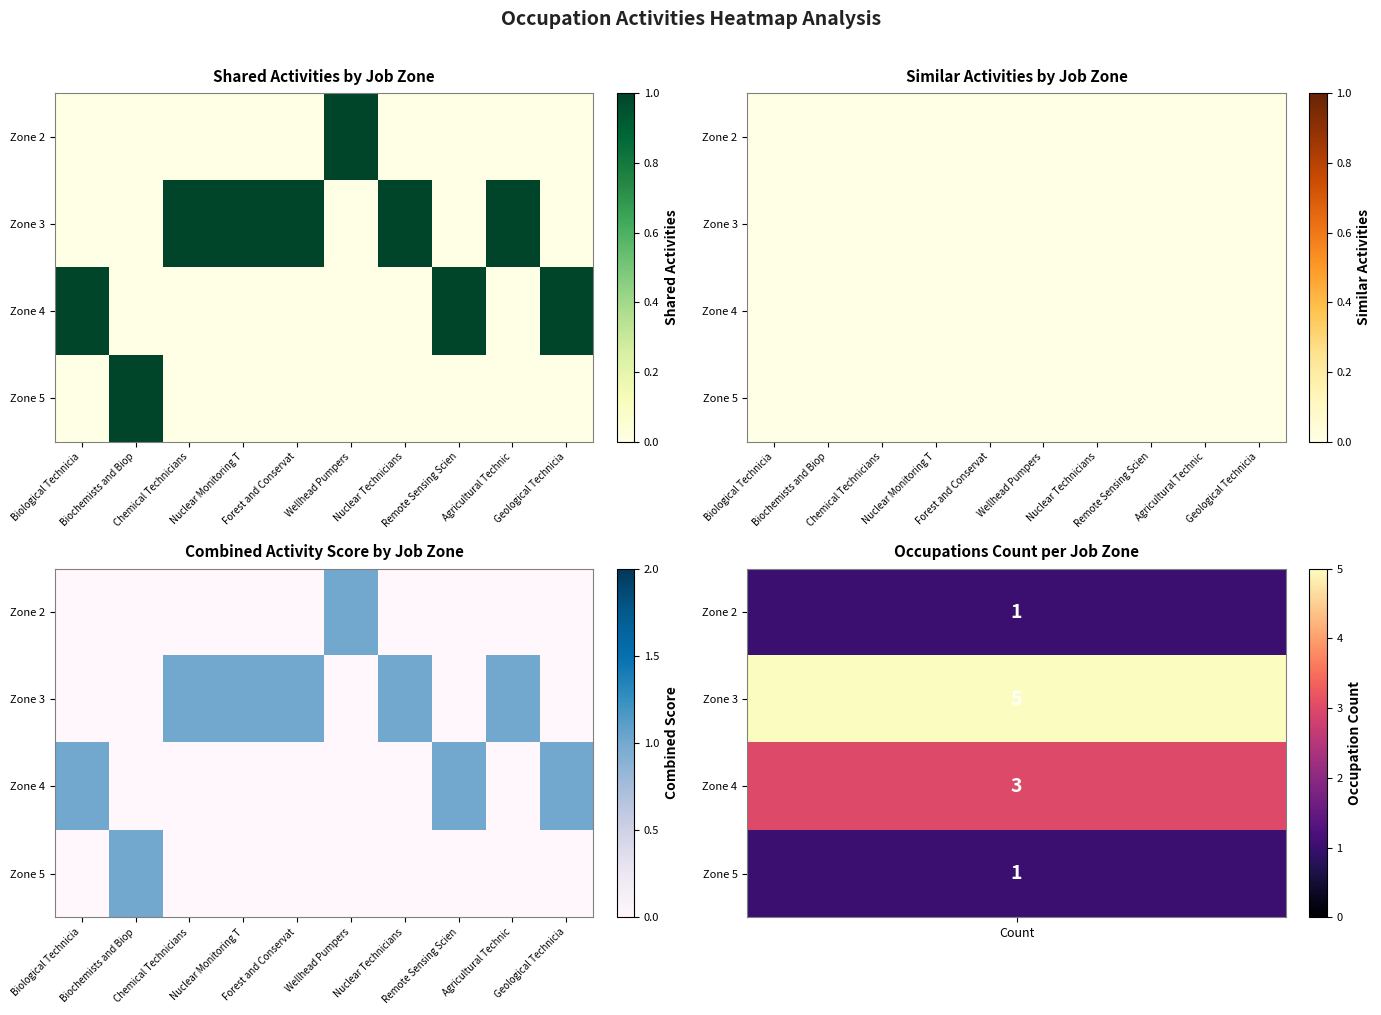

How many data points in row_1 are less than 1?

5